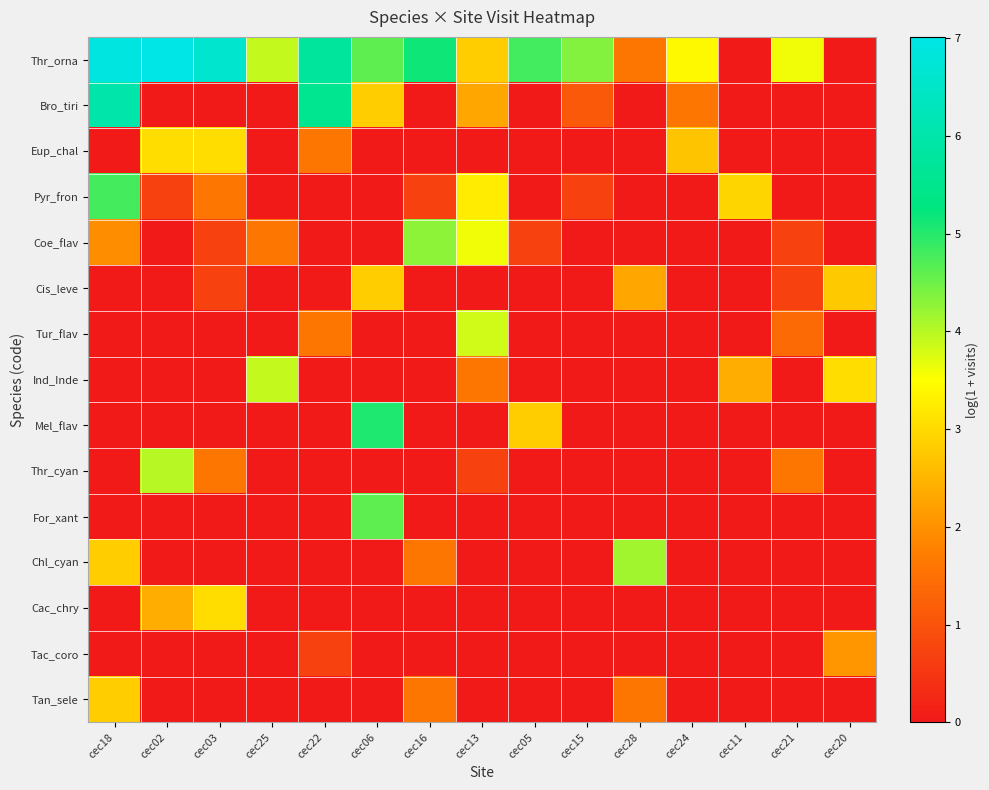

How many data points does each series have?

15